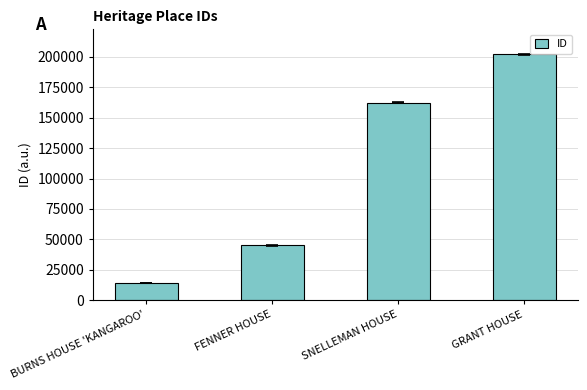

List the labels in order of value, largest first.

GRANT HOUSE, SNELLEMAN HOUSE, FENNER HOUSE, BURNS HOUSE 'KANGAROO'